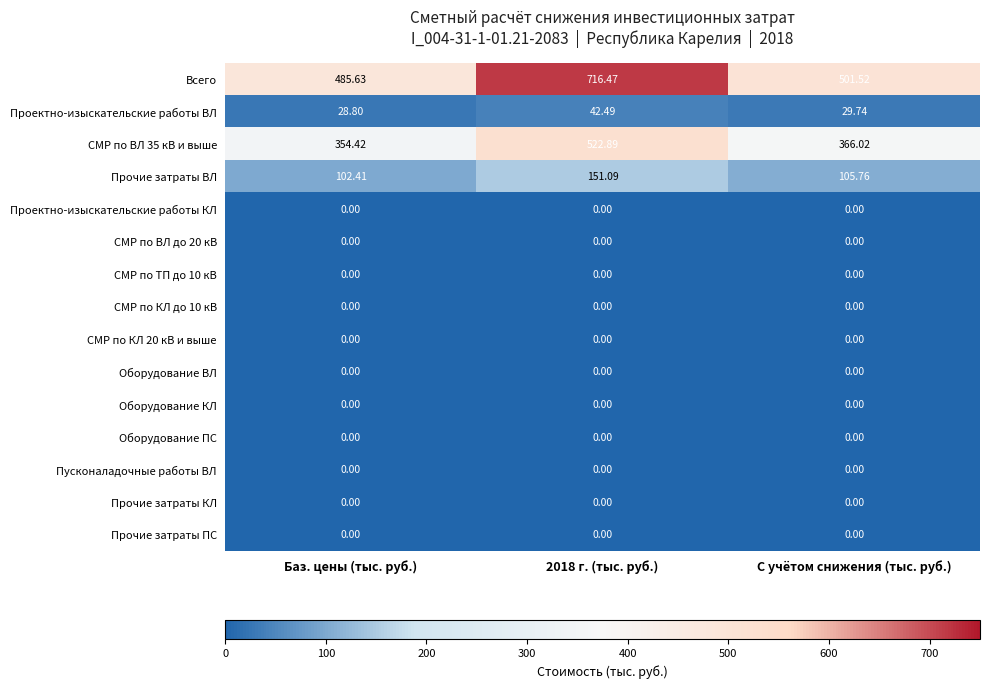

Which series has the largest total across all categories?

Всего